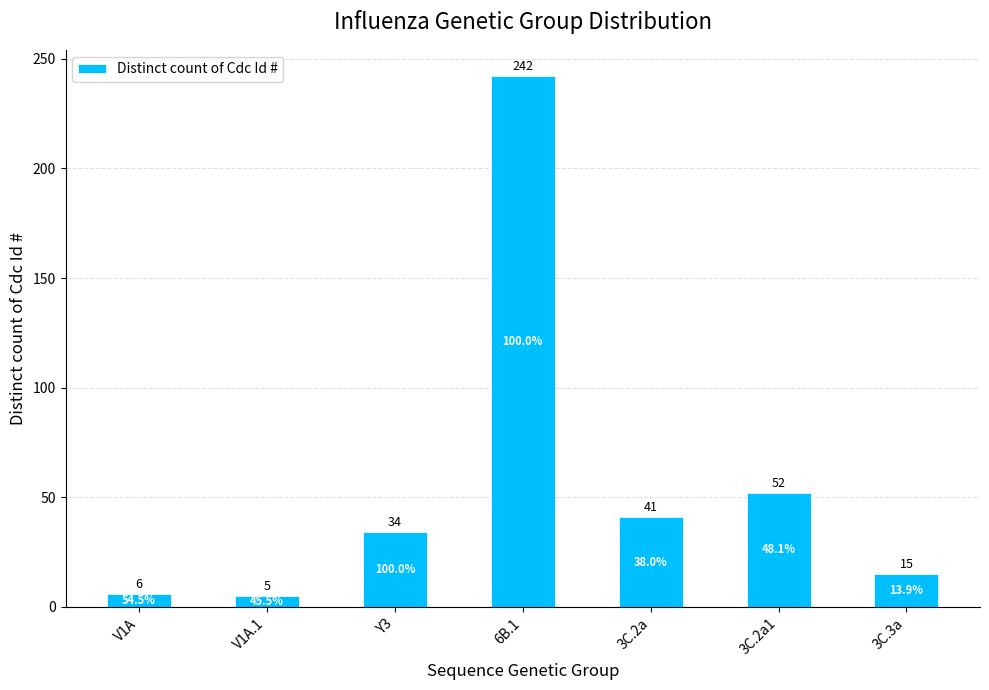

At which label is the value closest to 123?

3C.2a1